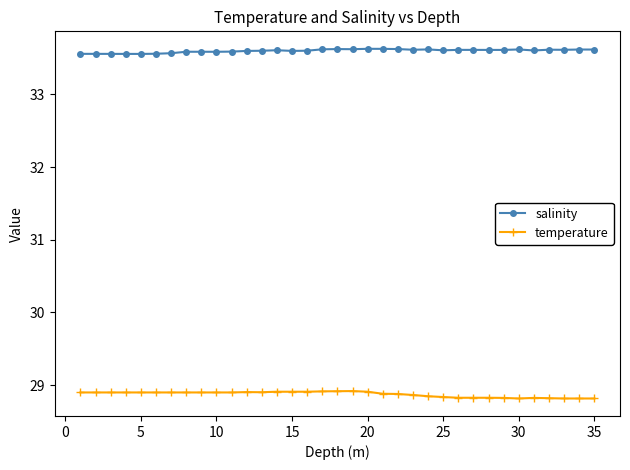

At how many categories does at least one series exceed 31?

35